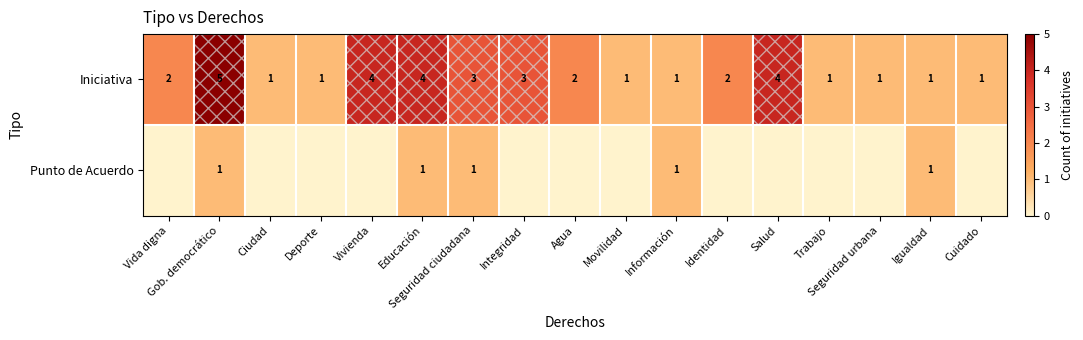

The Iniciativa series shows 1 at Deporte. True or false?

True